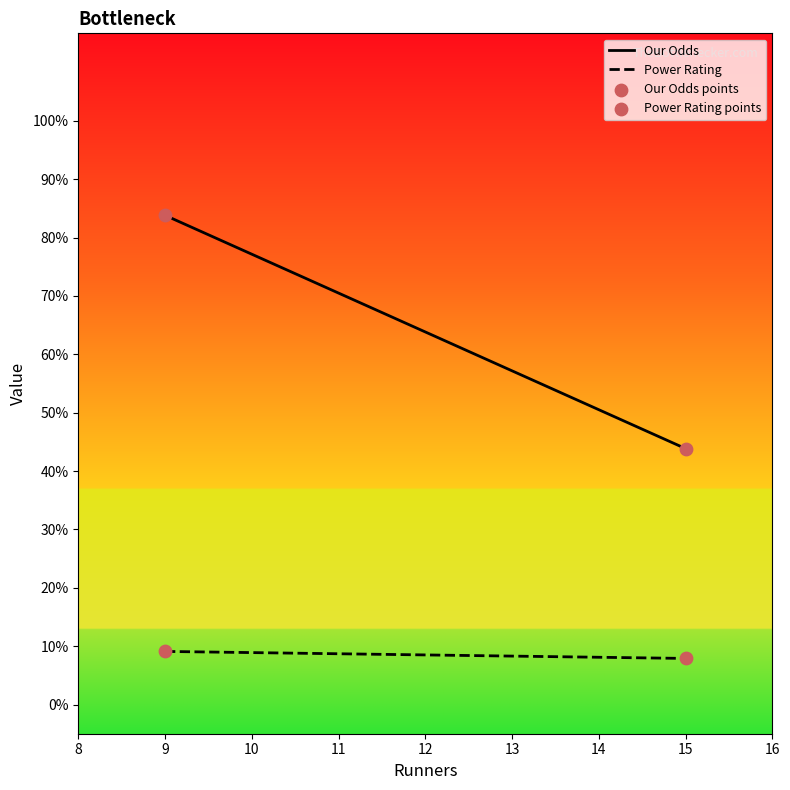

What is the total value across all series at 9?

92.9